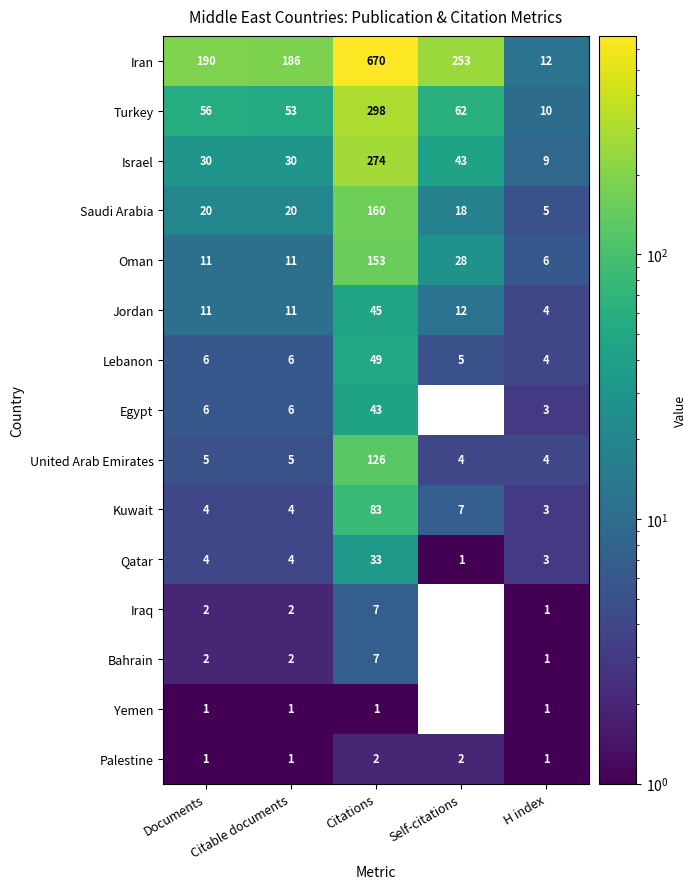

What is the approximate value of Qatar at H index?

3